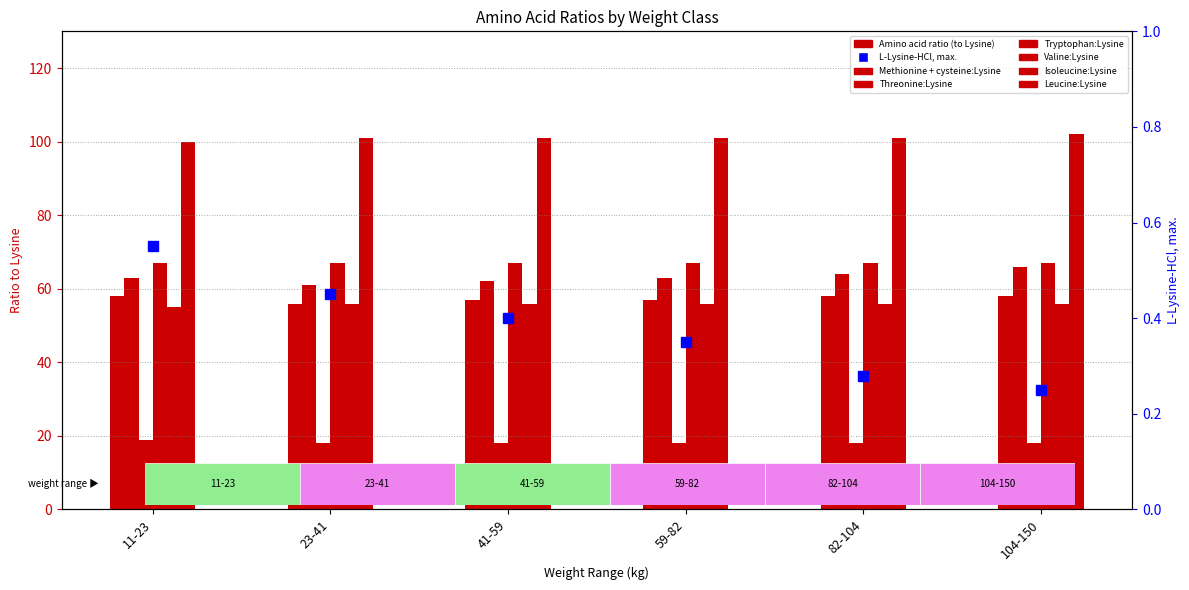

What is the sum of the Isoleucine:Lysine values at 59-82 and 41-59?

112